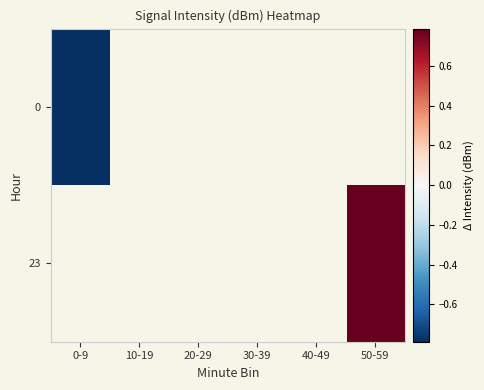

Count the number of data series in this chart.

2